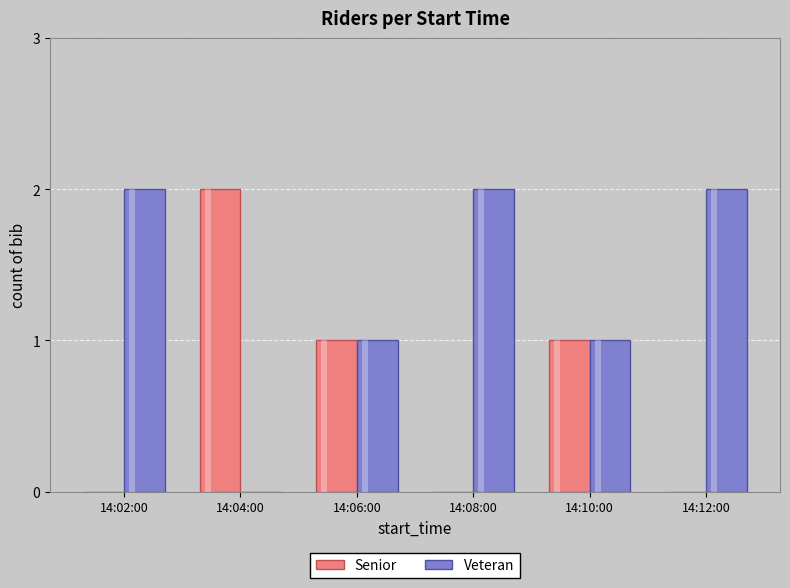

How many positive values does the Veteran series have?

5